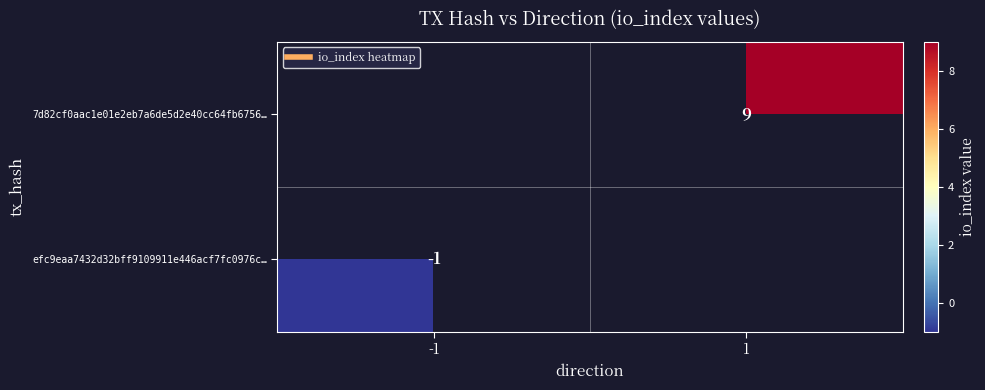

True or false: efc9eaa7432d32bff9109911e446acf7fc0976c… has a value of -1 at -1.

False